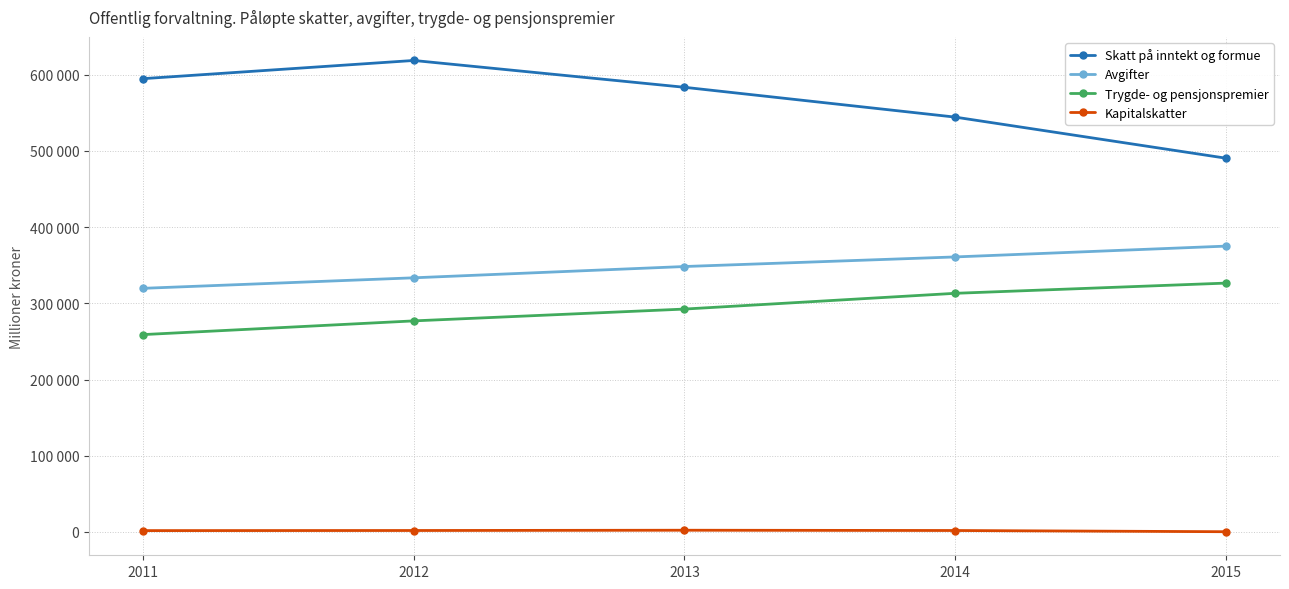

Read the Kapitalskatter value at 2015.

295